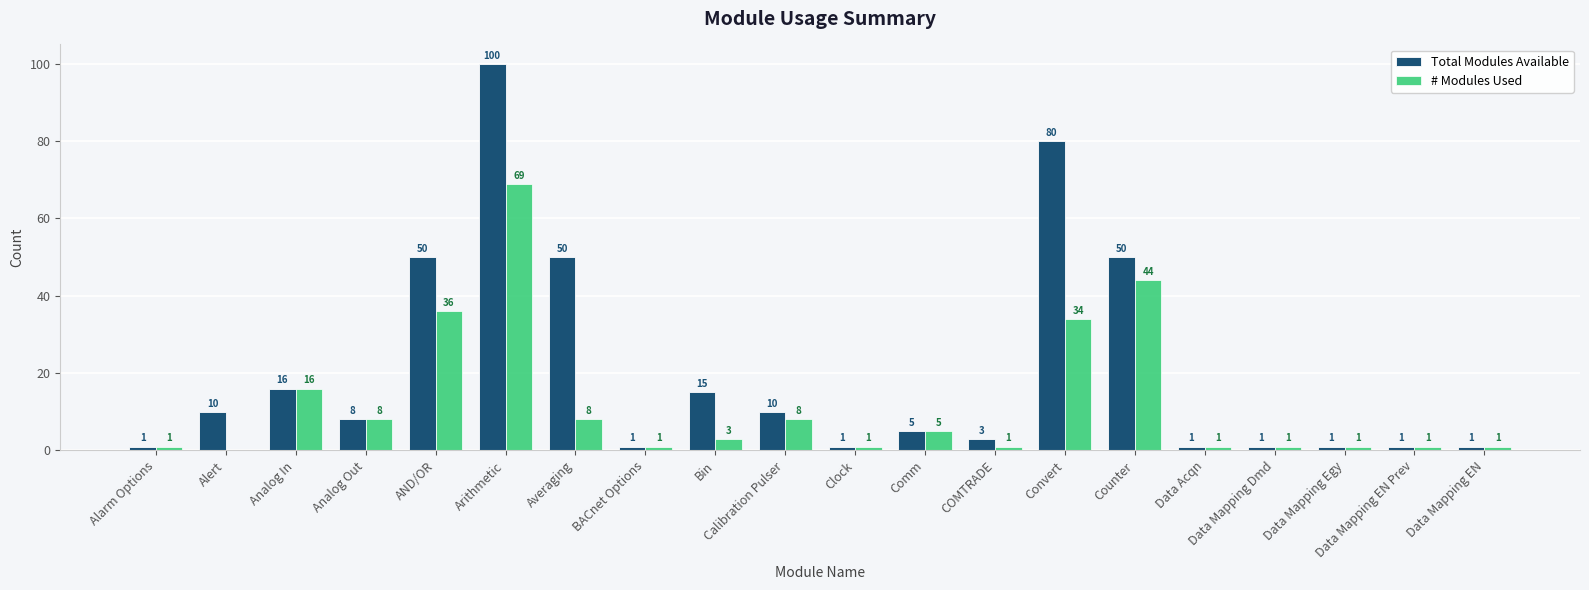

True or false: Total Modules Available has a value of 1 at Clock.

True